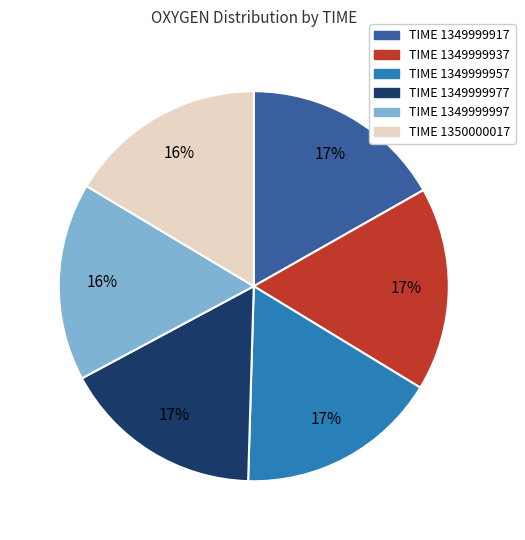

Does any single category account for the majority?

No